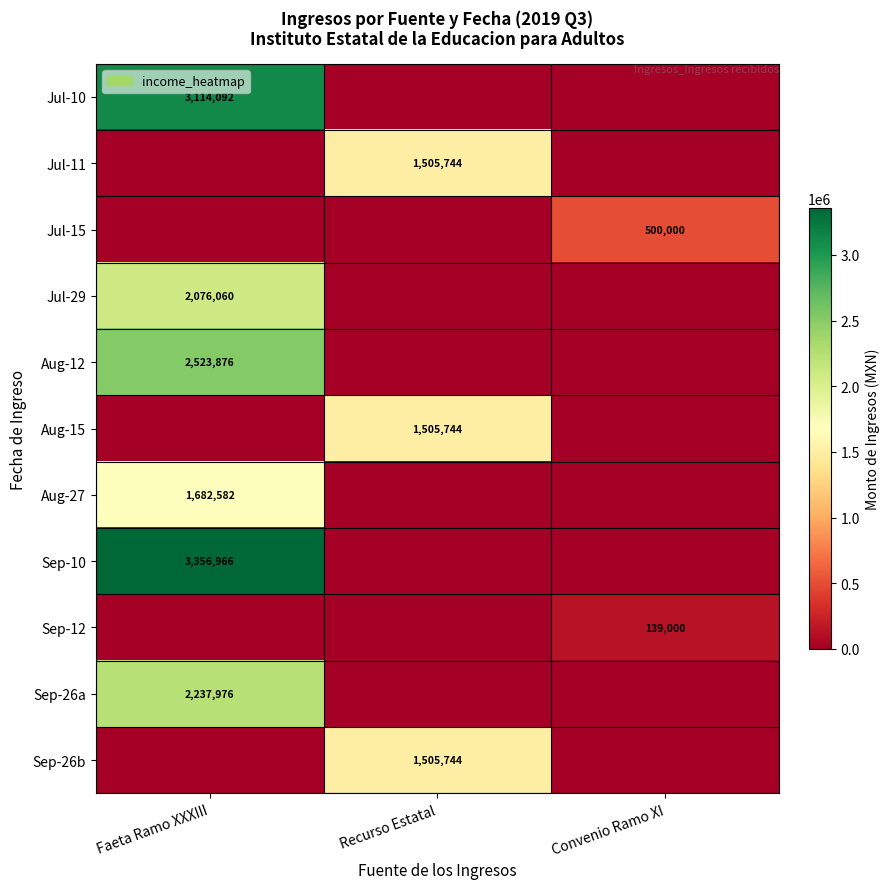

Is the value of Aug-27 at Faeta Ramo XXXIII greater than the value of Aug-15 at Recurso Estatal?

Yes